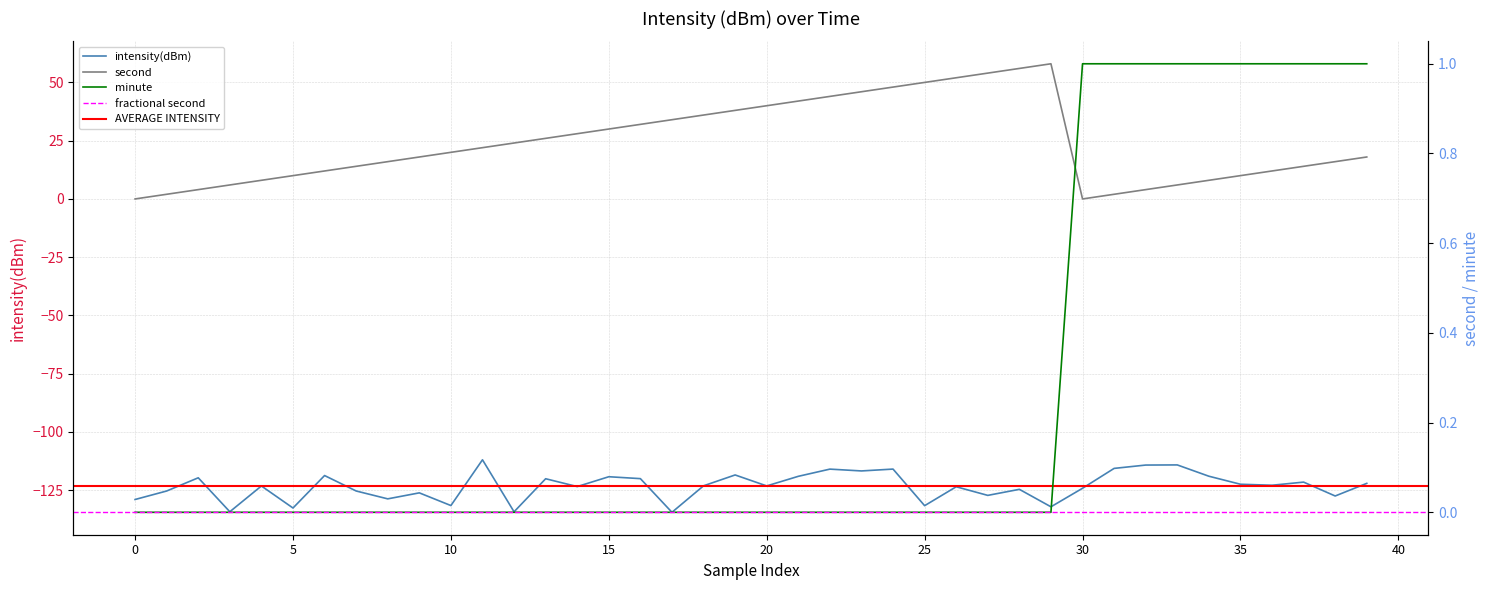

Reading left to right, list all the values displayed in this chart.

intensity(dBm): -129.0	-125.3	-119.7	-134.2	-123.2	-132.6	-118.7	-125.3	-128.7	-126.1	-131.6	-111.9	-134.3	-120.1	-123.4	-119.2	-120.0	-134.5	-123.1	-118.4	-123.2	-119.0	-115.9	-116.7	-115.9	-131.6	-123.5	-127.2	-124.6	-132.1	-124.2	-115.6	-114.2	-114.1	-119.0	-122.4	-122.9	-121.5	-127.5	-122.0
second: 0.0	2.0	4.0	6.0	8.0	10.0	12.0	14.0	16.0	18.0	20.0	22.0	24.0	26.0	28.0	30.0	32.0	34.0	36.0	38.0	40.0	42.0	44.0	46.0	48.0	50.0	52.0	54.0	56.0	58.0	0.0	2.0	4.0	6.0	8.0	10.0	12.0	14.0	16.0	18.0
minute: 0.0	0.0	0.0	0.0	0.0	0.0	0.0	0.0	0.0	0.0	0.0	0.0	0.0	0.0	0.0	0.0	0.0	0.0	0.0	0.0	0.0	0.0	0.0	0.0	0.0	0.0	0.0	0.0	0.0	0.0	1.0	1.0	1.0	1.0	1.0	1.0	1.0	1.0	1.0	1.0